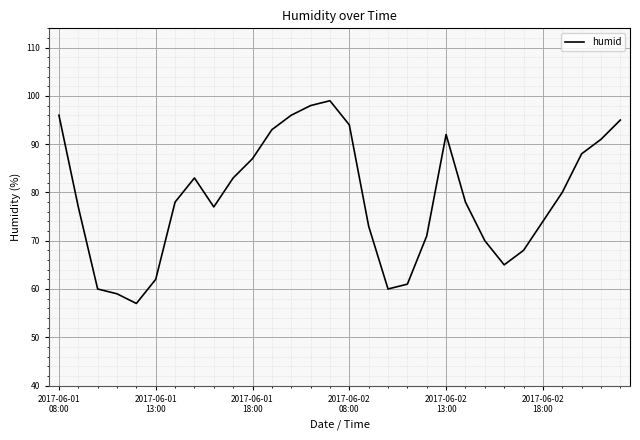

What is the smallest value displayed?

57